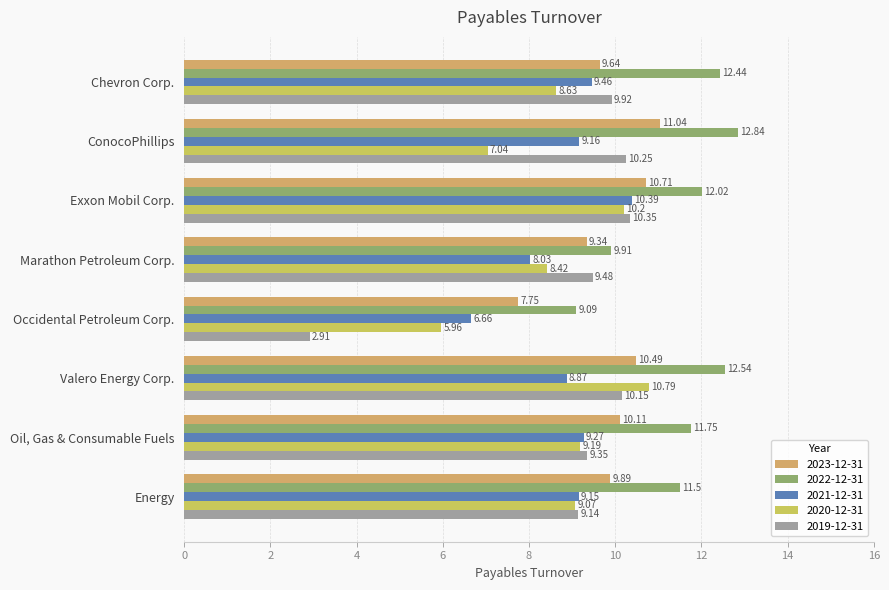

How many data points in 2020-12-31 are less than 9?

4